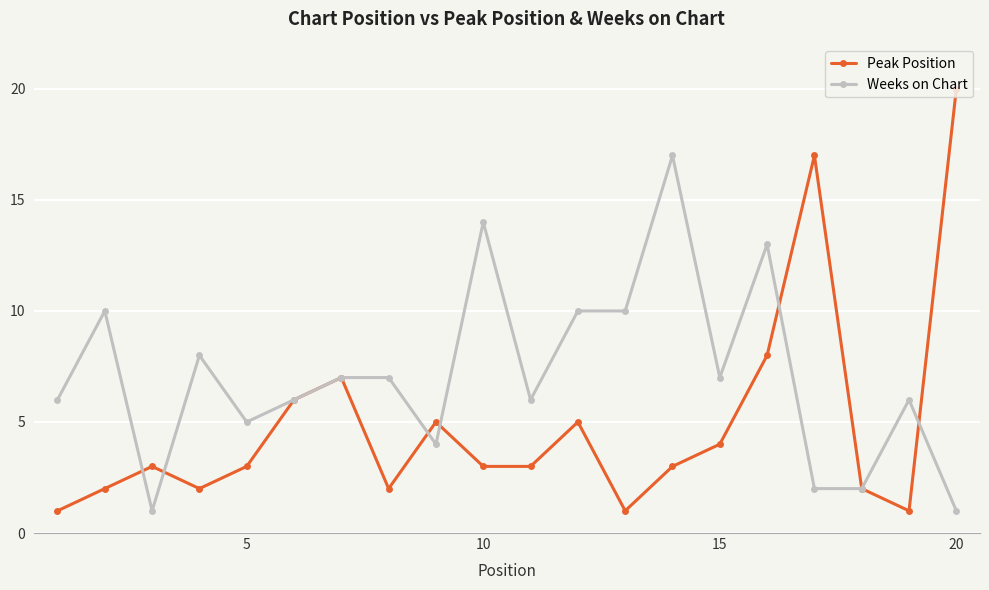

True or false: Weeks on Chart has more than 0 interior local peaks.

True